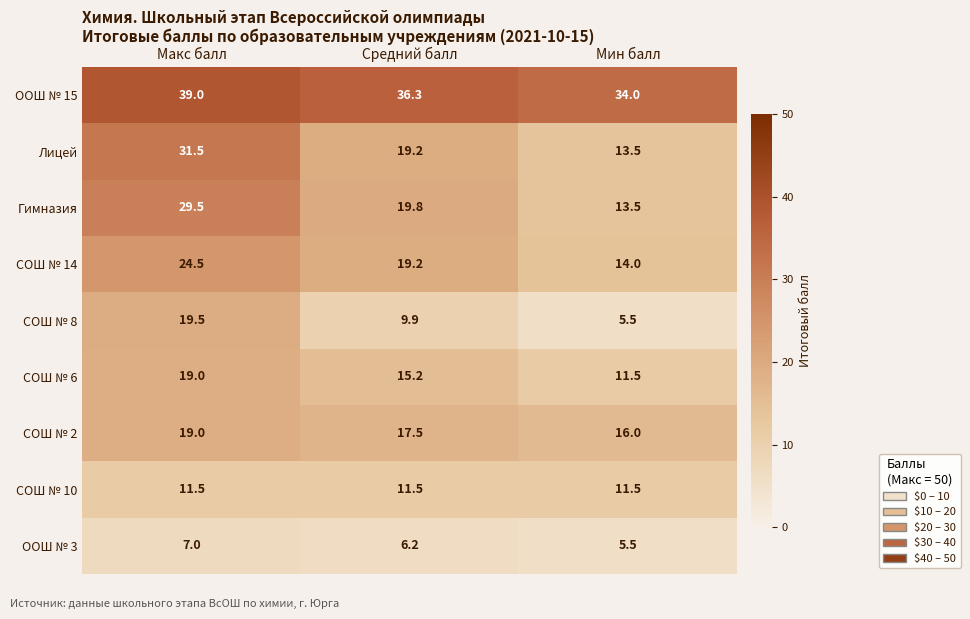

At which label is СОШ № 14 closest to 19?

Средний балл